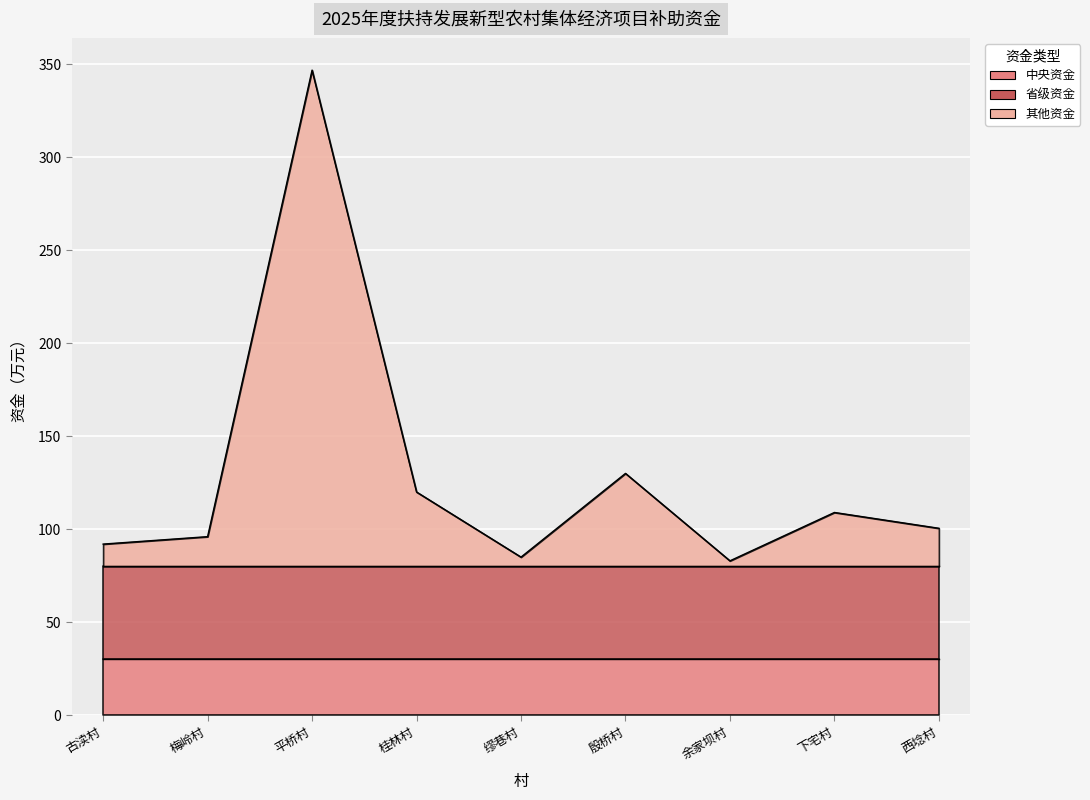

What is the label of the 8th point from the left?

下宅村